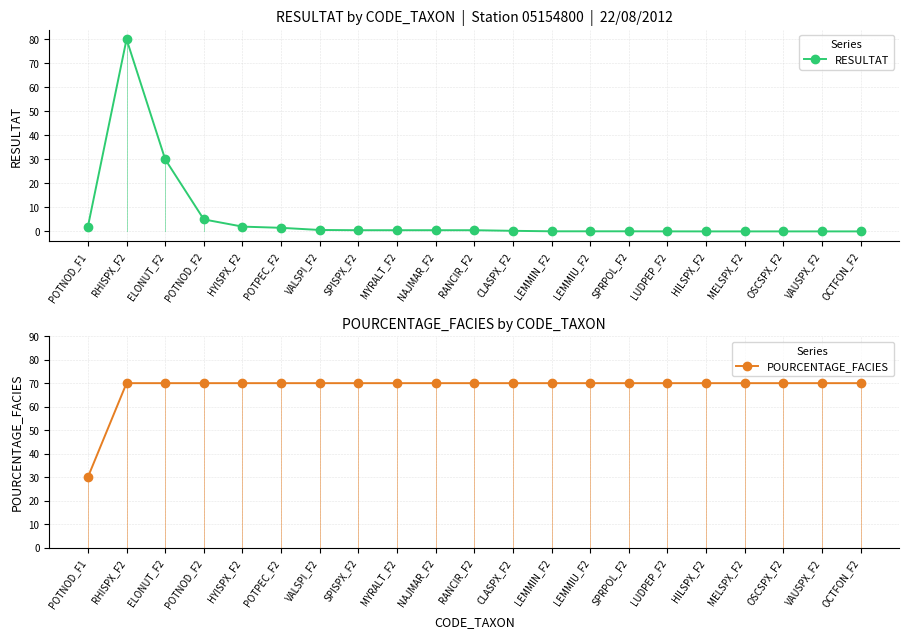

Which series changed the most between SPRPOL_F2 and VAUSPX_F2?

RESULTAT